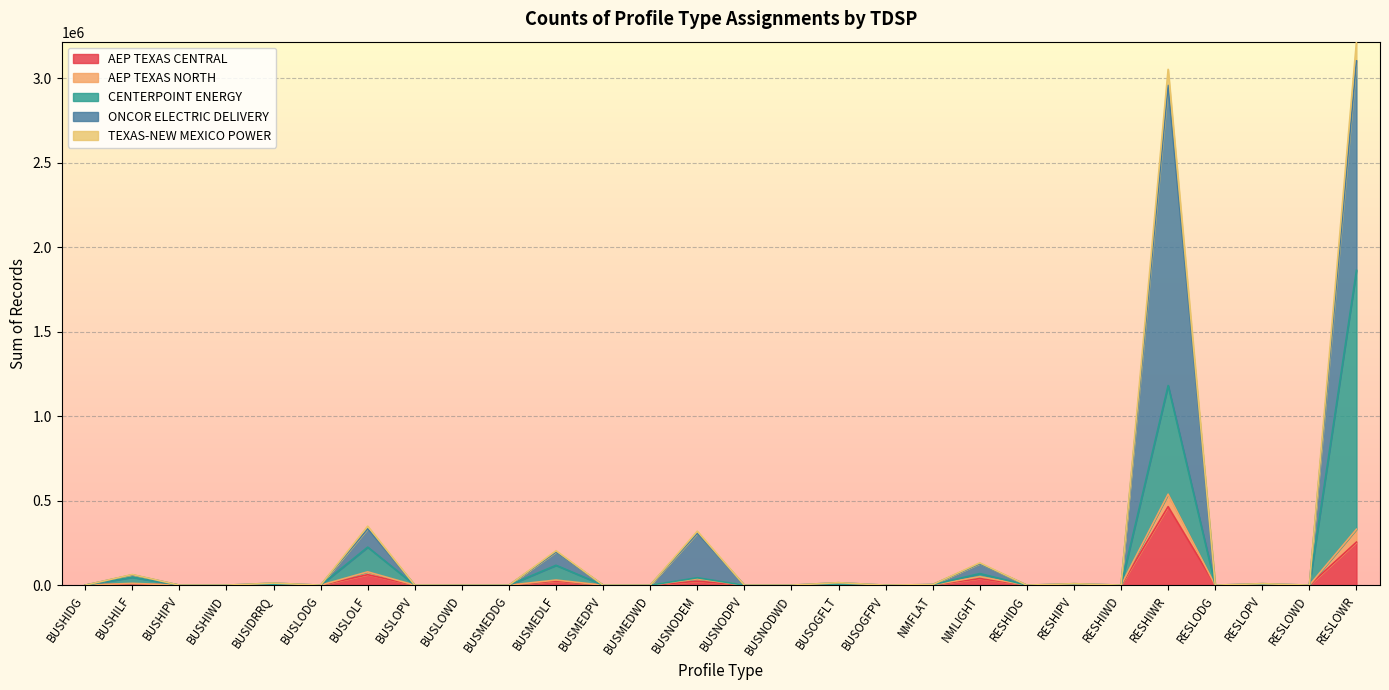

Where is the first local maximum for ONCOR ELECTRIC DELIVERY?

BUSHILF